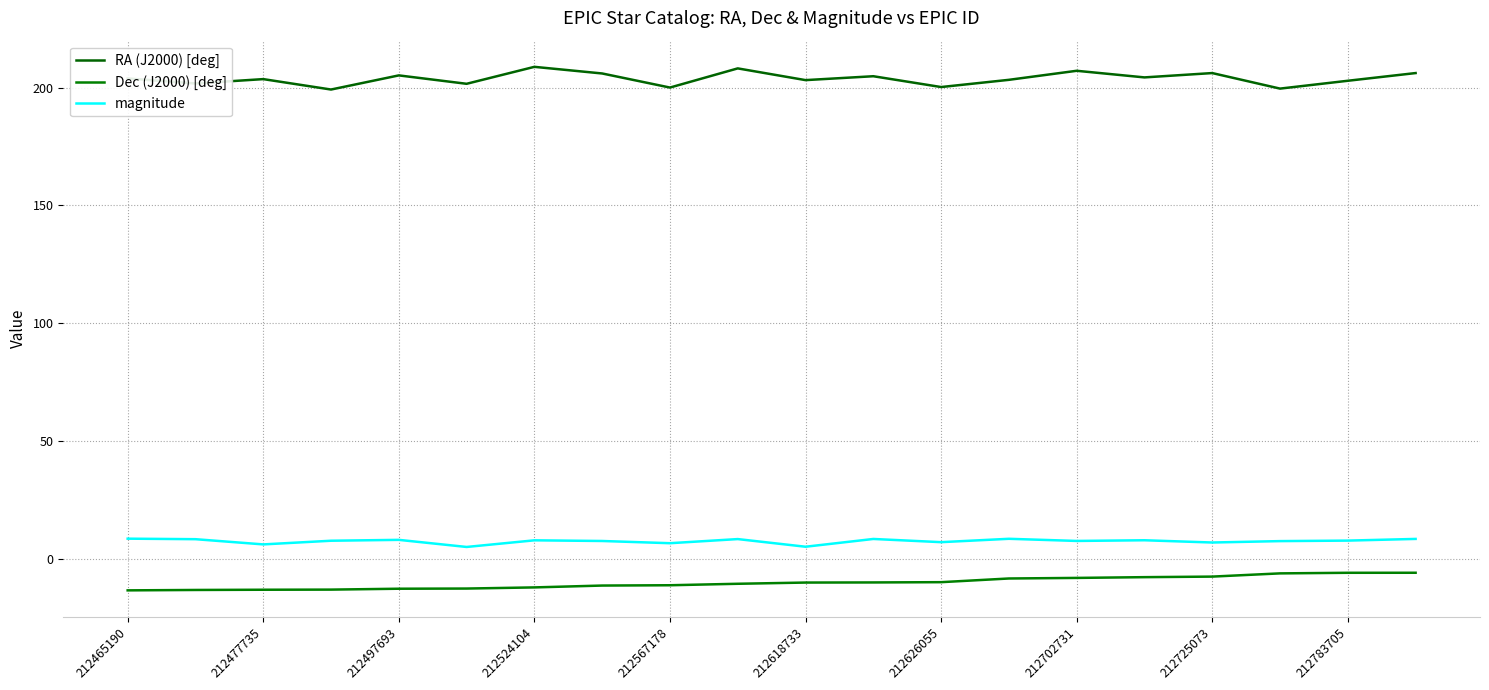

Where does the magnitude series first go above 7?

212465190